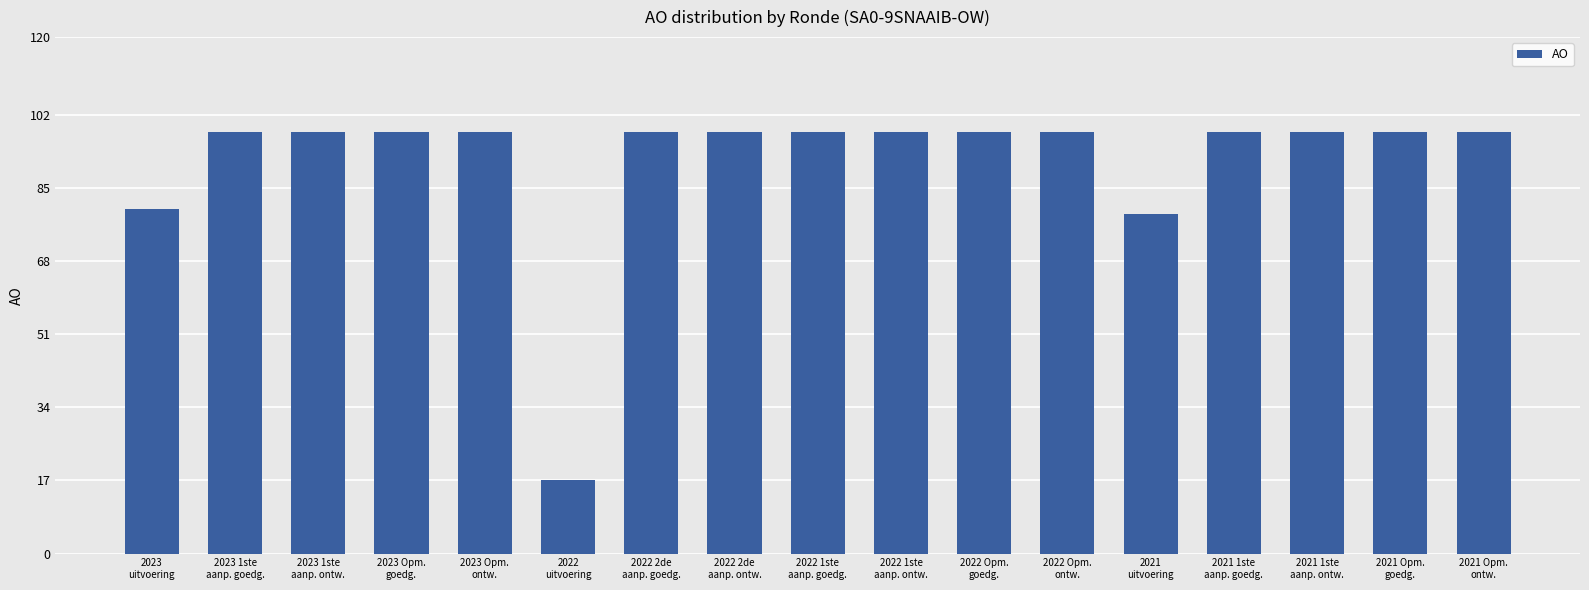

What is the greatest value displayed?

98